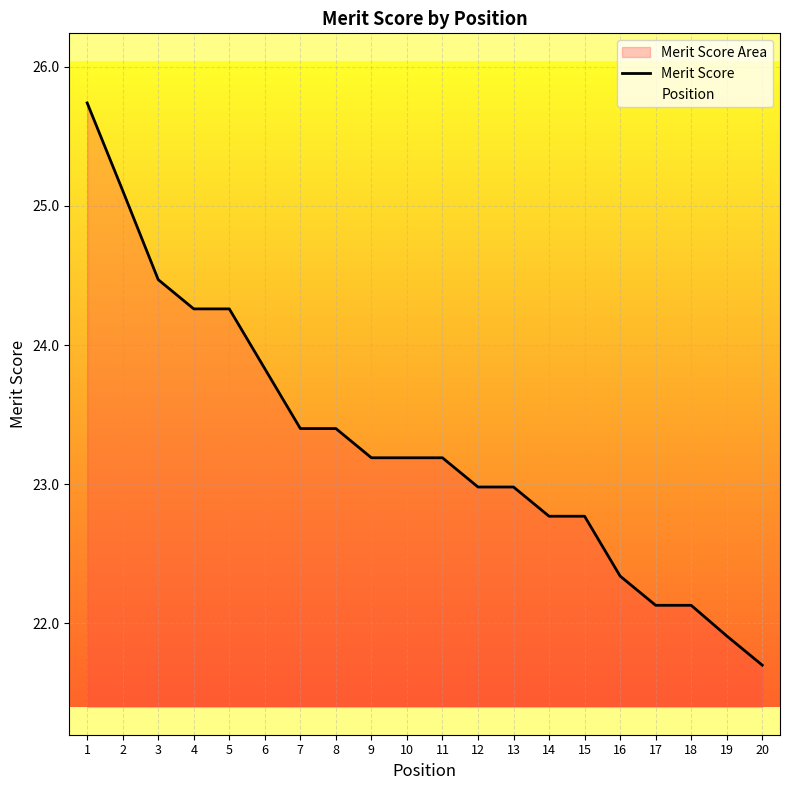

What is the sum of all values?

465.8